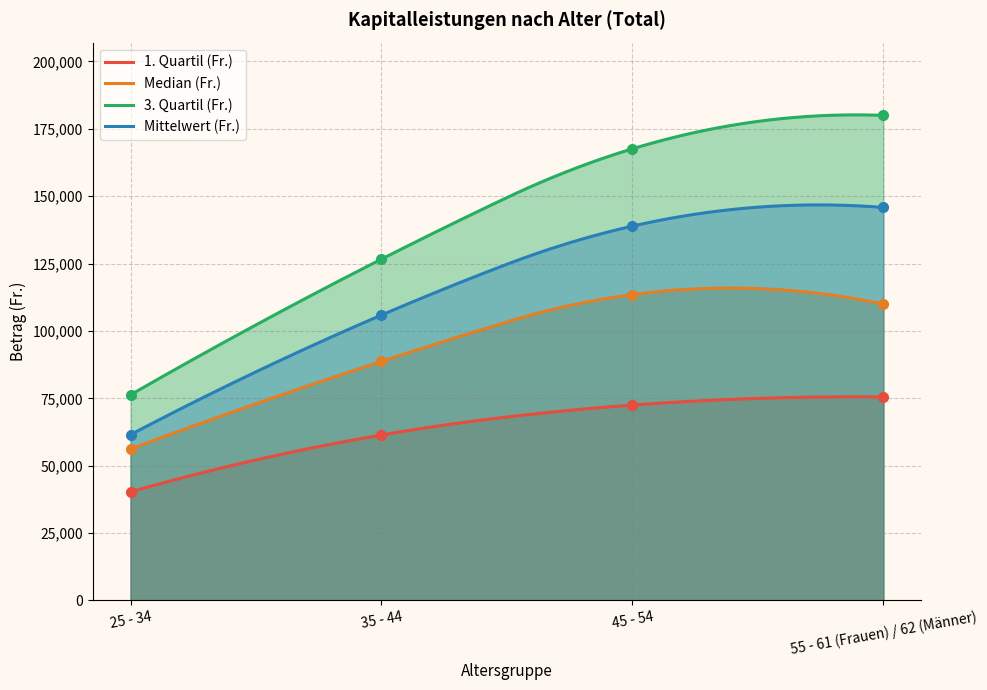

Reading left to right, transcribe all the data shown in this chart.

1. Quartil (Fr.): 40307.0	61399.5	72500.0	75514.0
Median (Fr.): 56221.5	88703.5	113500.0	110000.0
3. Quartil (Fr.): 76300.0	126651.5	167598.0	180000.0
Mittelwert (Fr.): 61520.6	105905.8	138914.8	145826.5